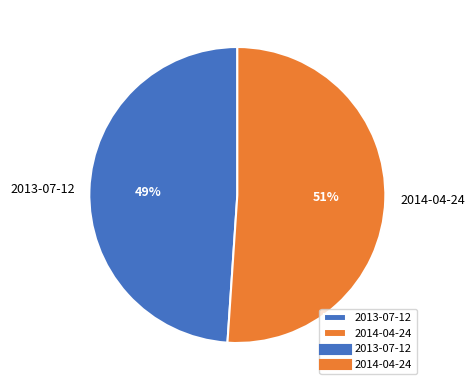

How many segments does this pie chart have?

2